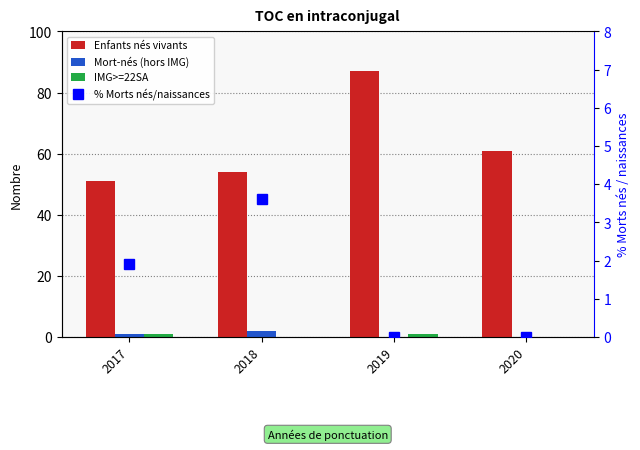

Reading left to right, transcribe all the data shown in this chart.

Enfants nés vivants: 51.0	54.0	87.0	61.0
Mort-nés (hors IMG): 1.0	2.0	0.0	0.0
IMG>=22SA: 1.0	0.0	1.0	0.0
% Morts nés/naissances: 1.9	3.6	0.0	0.0